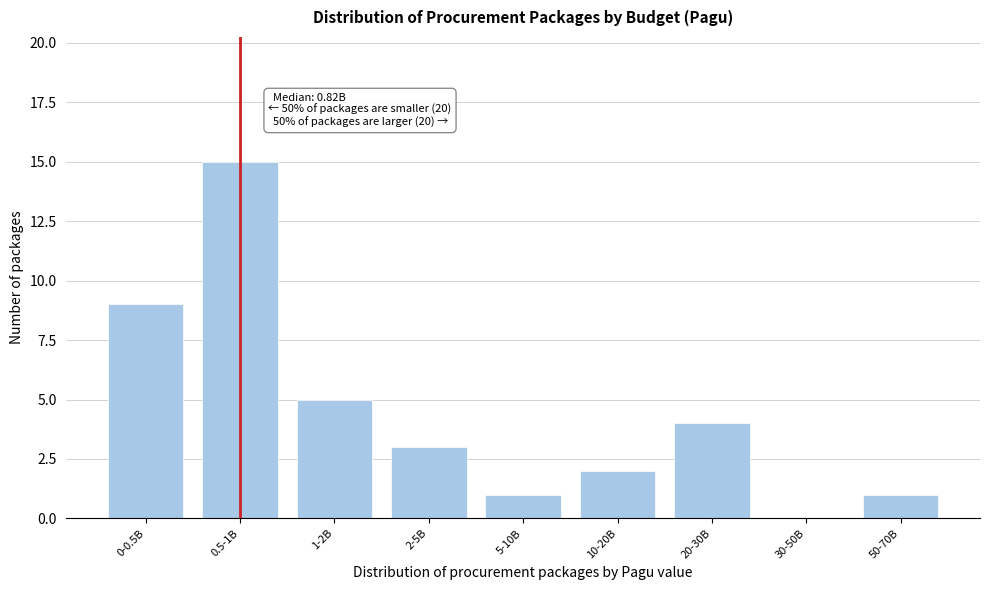

Reading left to right, list all the values displayed in this chart.

0-0.5B=9	0.5-1B=15	1-2B=5	2-5B=3	5-10B=1	10-20B=2	20-30B=4	30-50B=0	50-70B=1